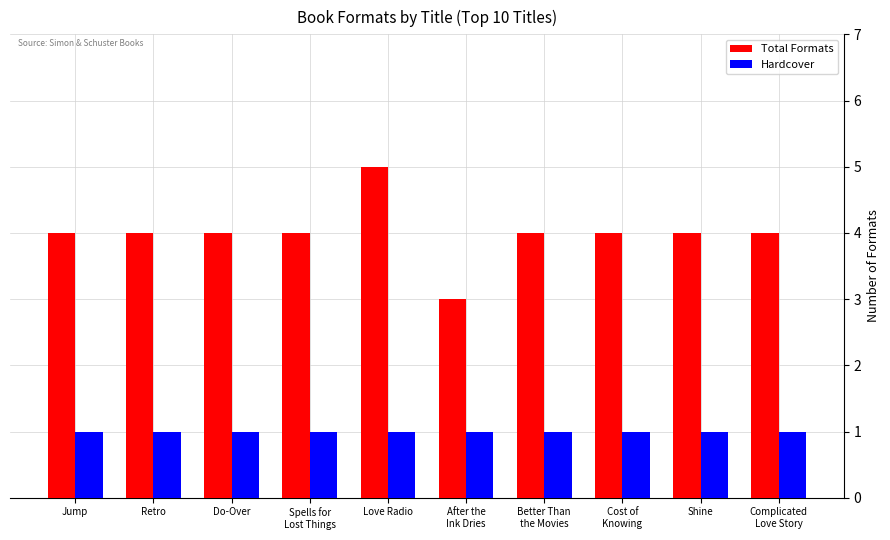

What value does the Hardcover series have at Spells for
Lost Things?

1